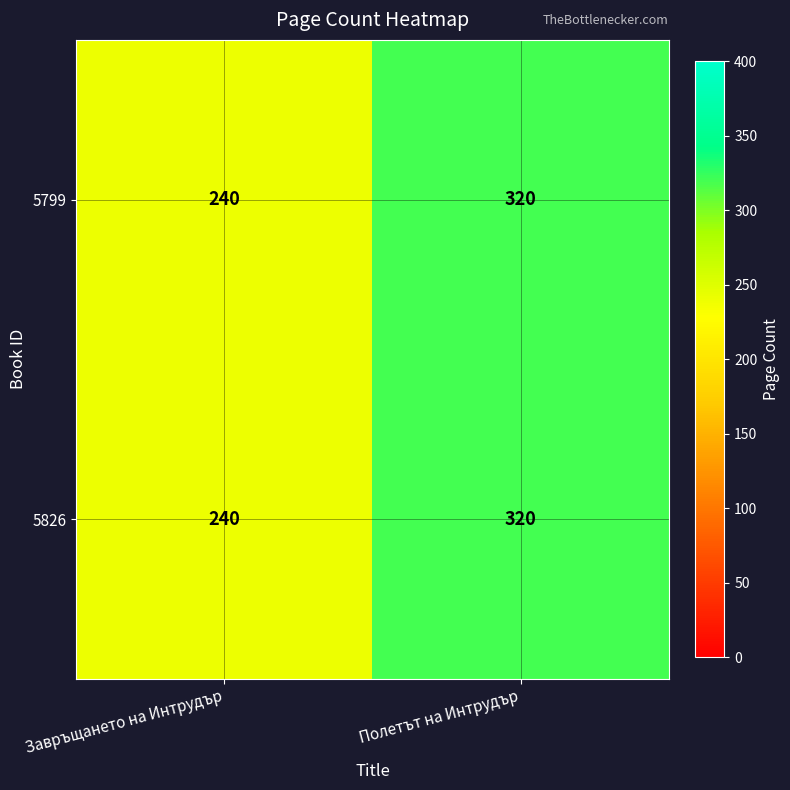

The value of 5826 at Завръщането на Интрудър is 240. True or false?

True